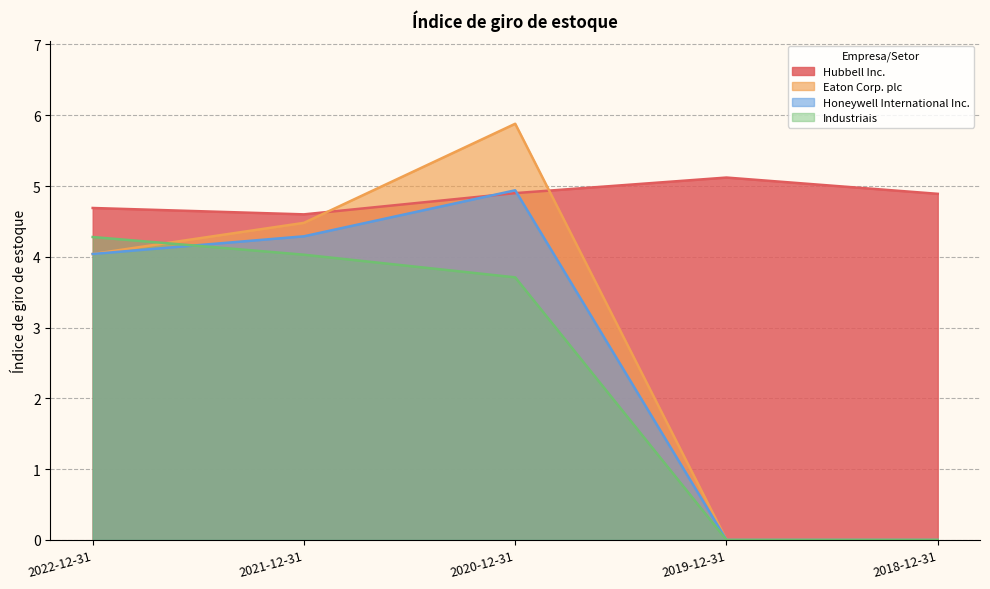

What is the total value across all series at 2020-12-31?

19.4